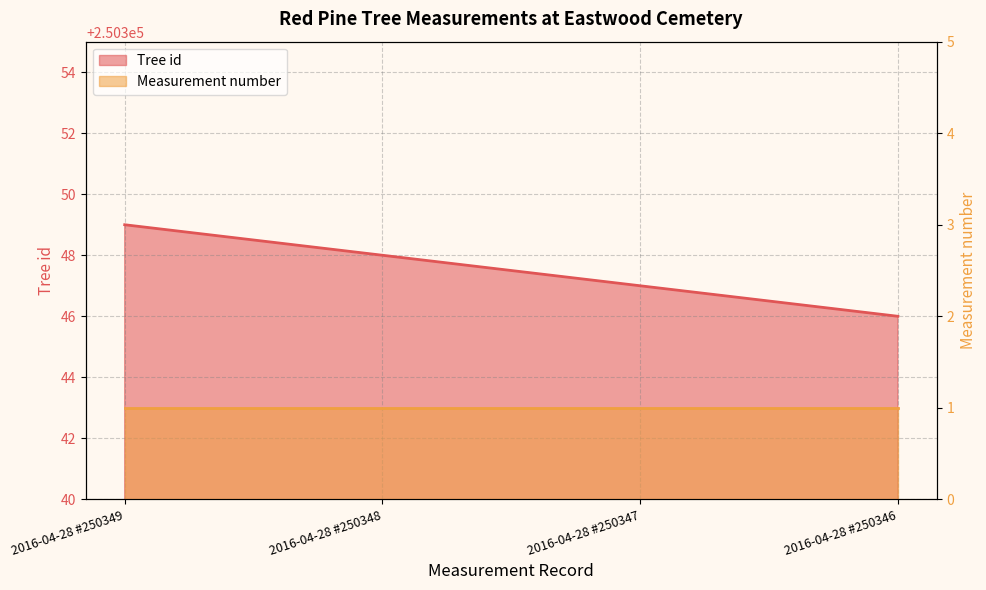

True or false: the data has more than 1 interior local peaks.

False